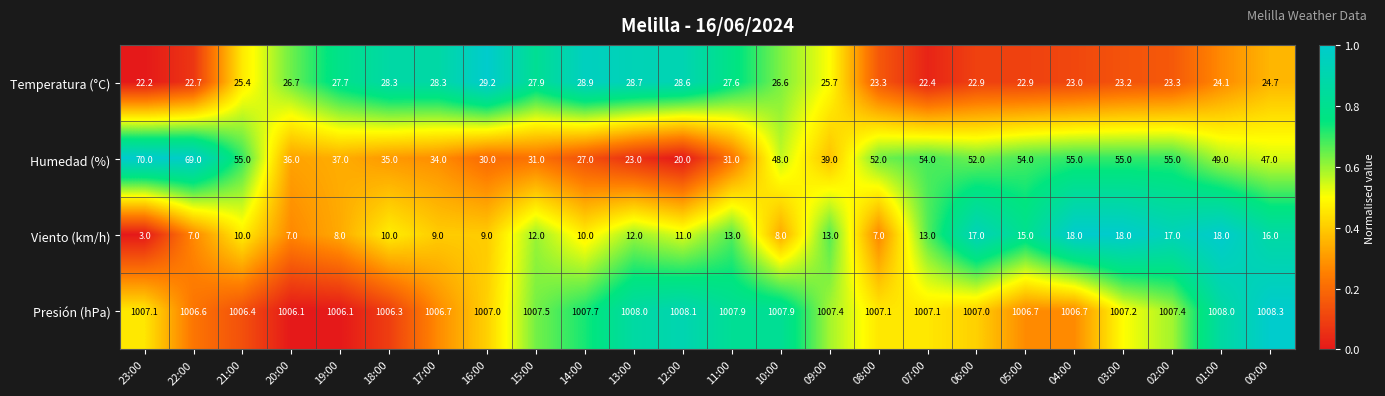

List the series in order of their peak value, lowest first.

Viento (km/h), Temperatura (°C), Humedad (%), Presión (hPa)